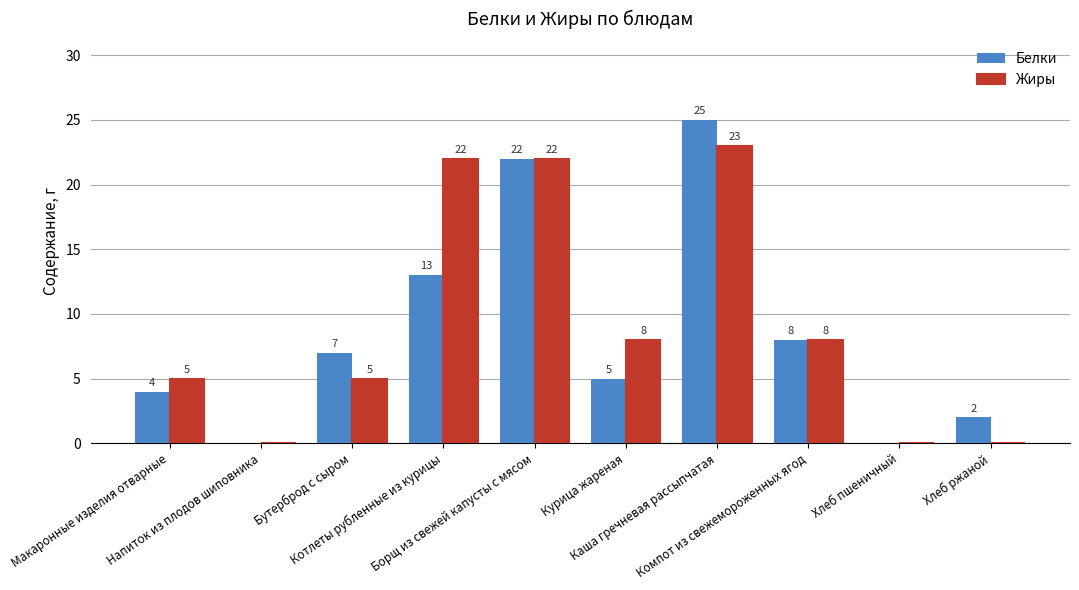

True or false: Жиры has a value of 22 at Котлеты рубленные из курицы.

True